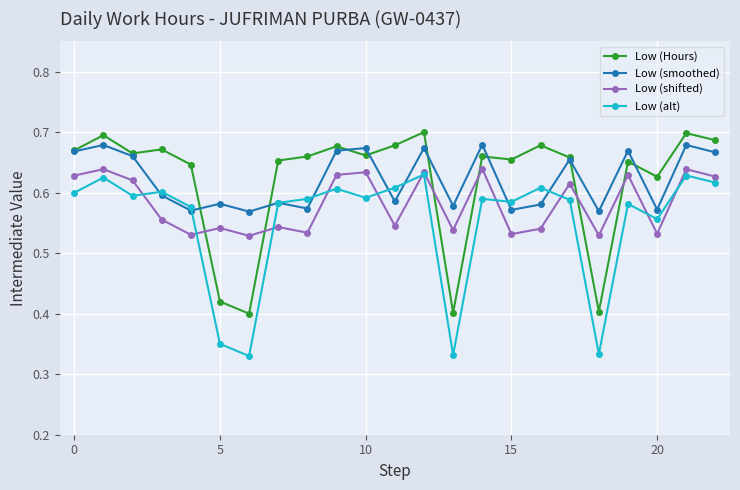

At how many categories does at least one series exceed 0?

23